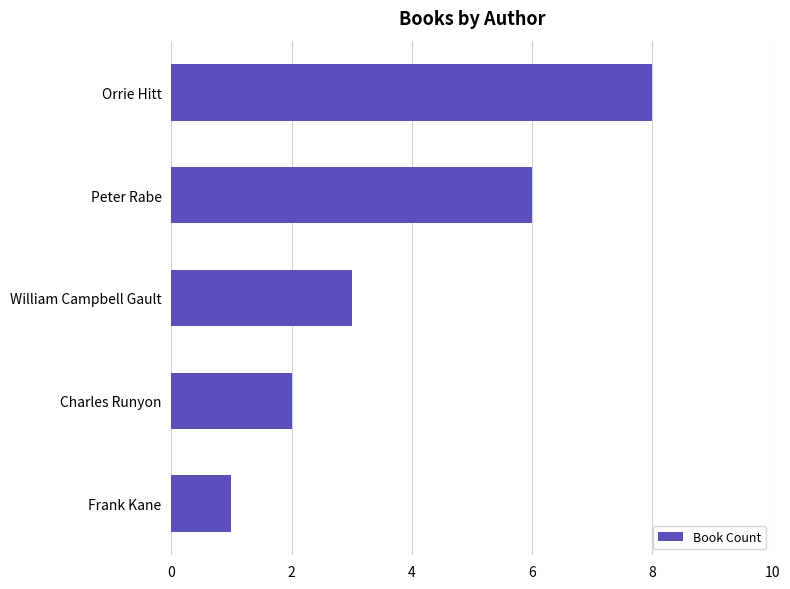

How many data points are less than 3?

2